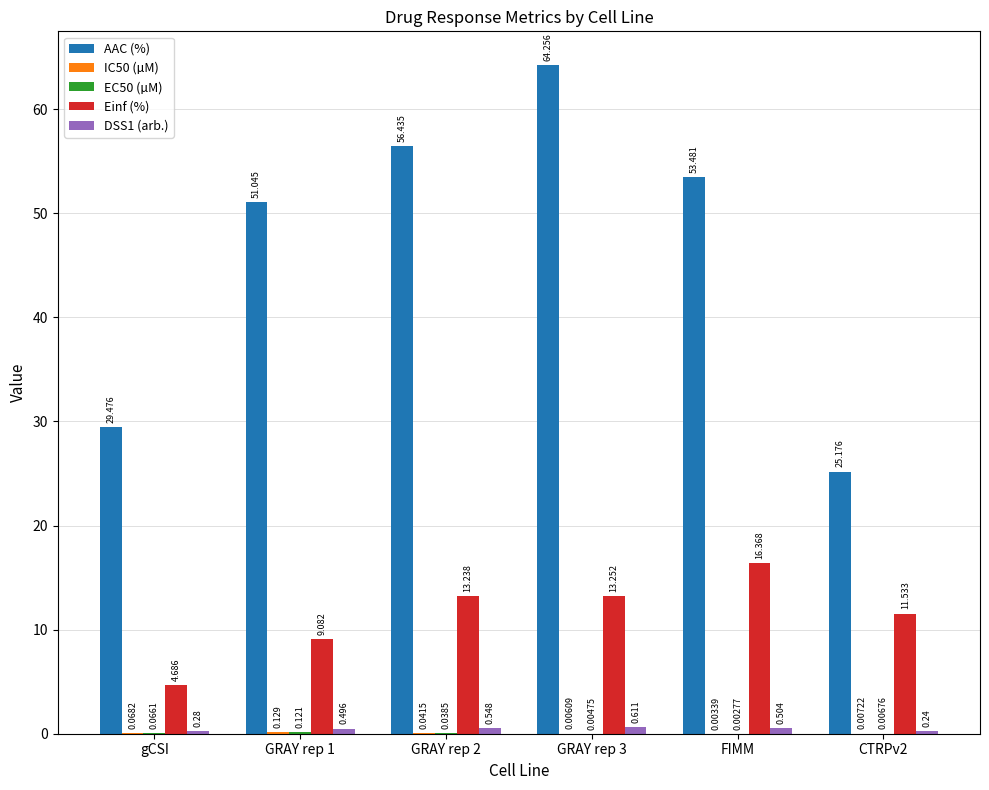

Which series has the largest total across all categories?

AAC (%)